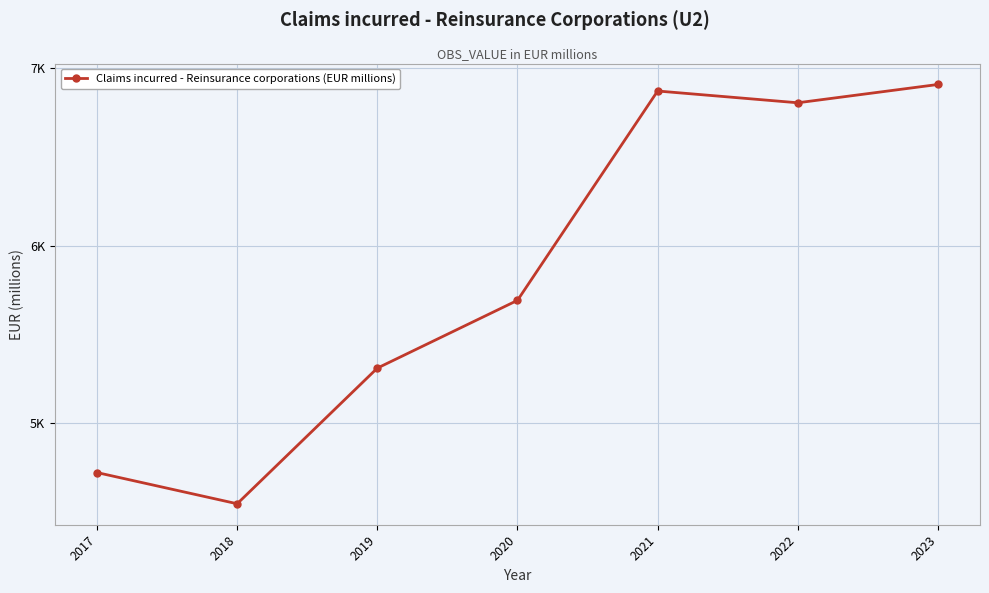

The chart shows a value of 4545.0 at 2018. True or false?

True